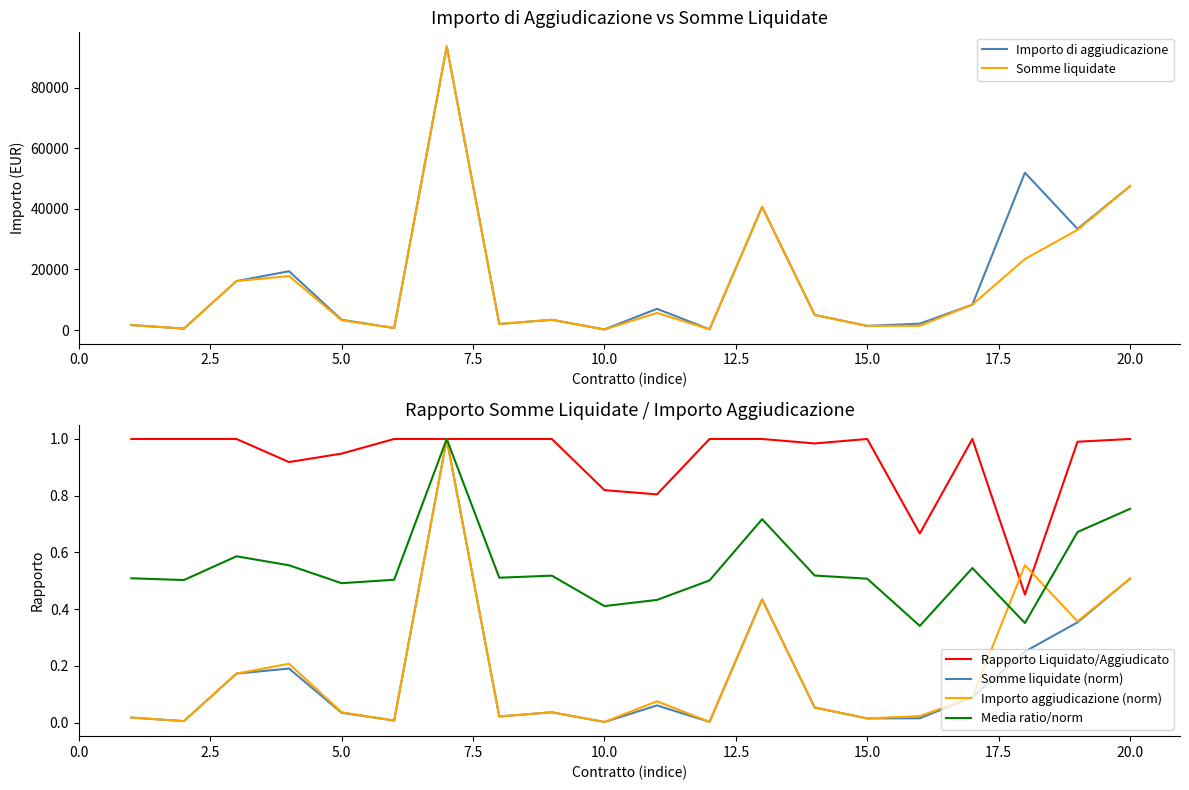

What is the sum of all Somme liquidate (norm) values?

3.3